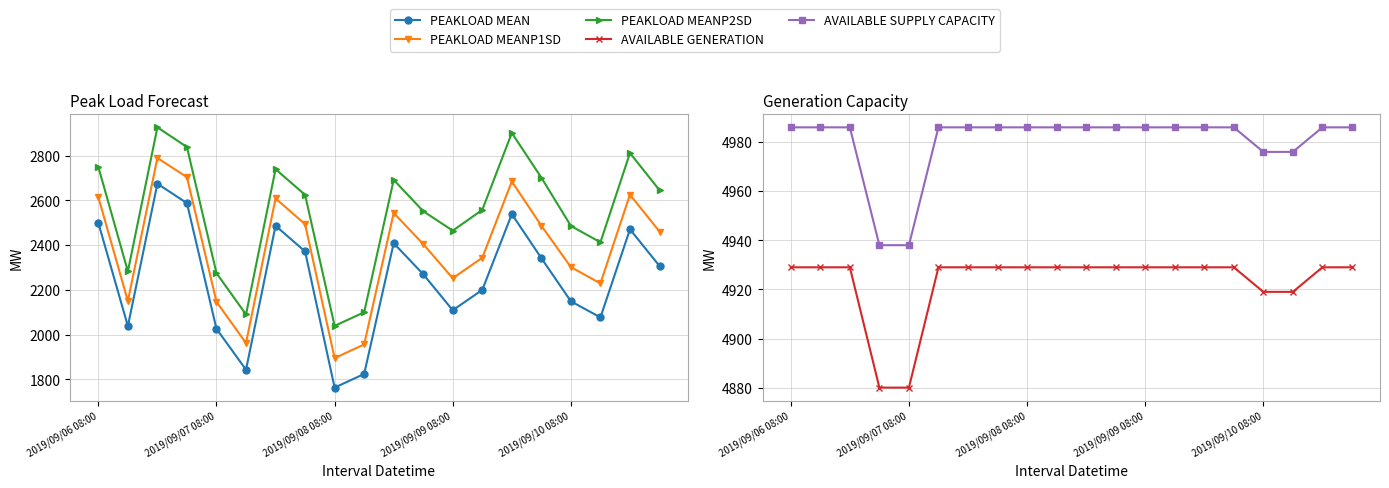

What is the sum of all PEAKLOAD MEANP2SD values?

50896